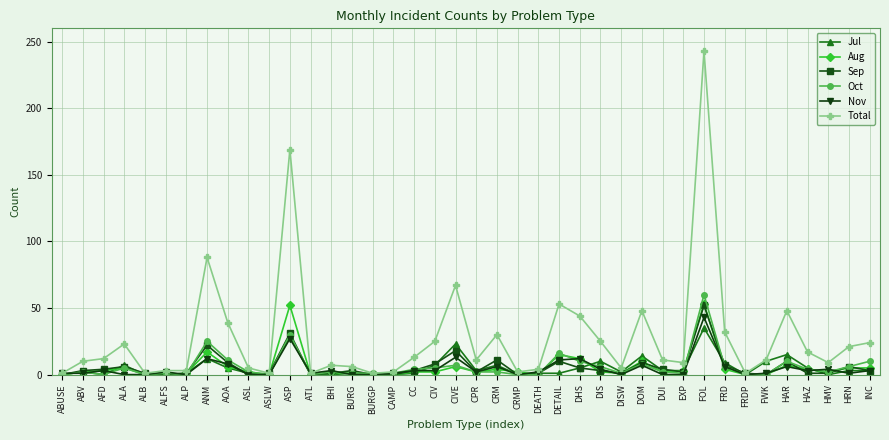

At which category is the sum across all series the highest?

FOL